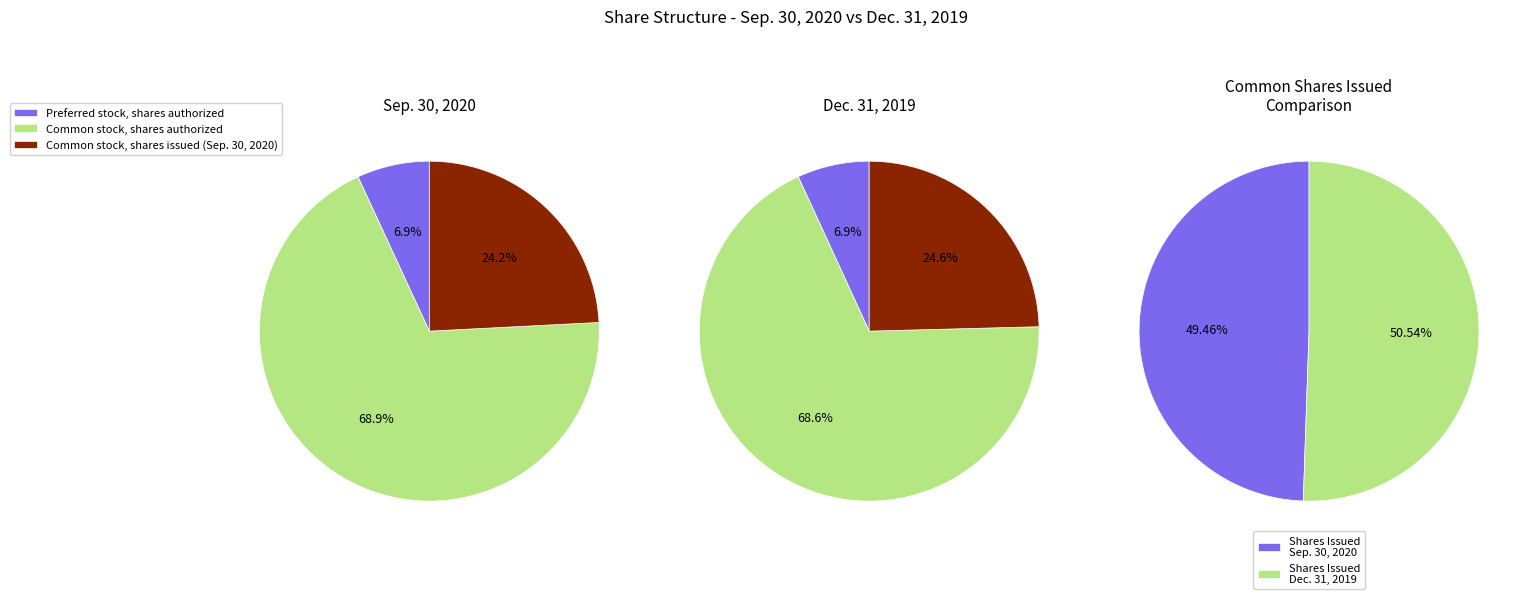

To the nearest percent, what is the combined percentage of Preferred stock, shares authorized and Common stock, shares issued (Sep. 30, 2020)?

31%